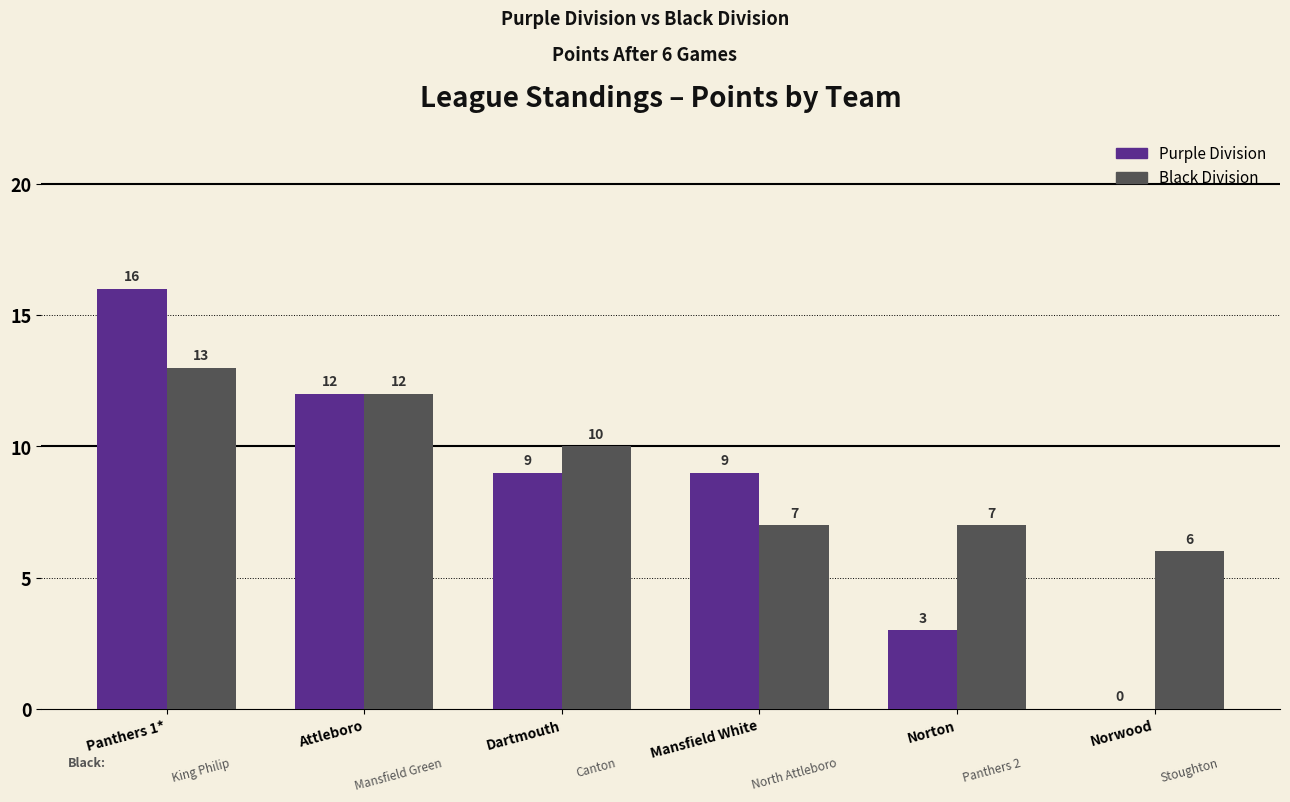

Reading right to left, extract all data points from this chart.

Purple Division: 0	3	9	9	12	16
Black Division: 6	7	7	10	12	13